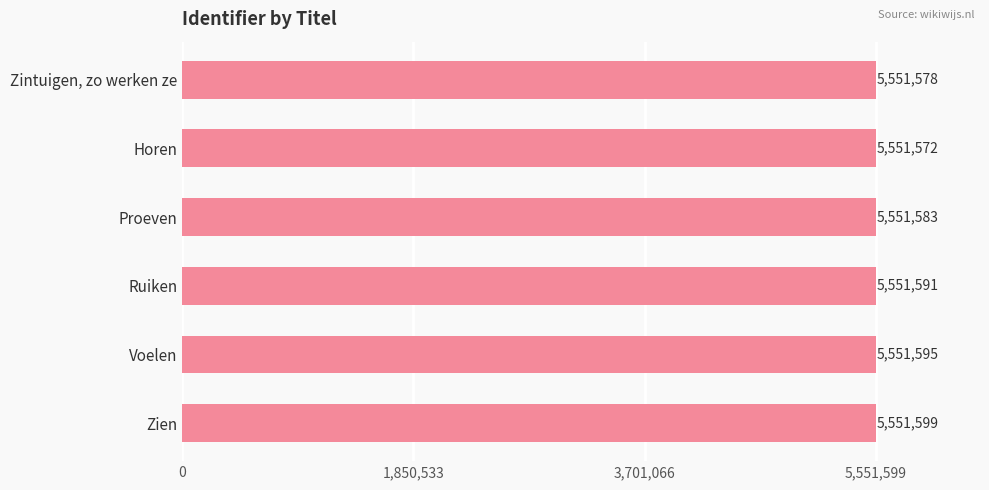

What is the smallest value displayed?

5551572